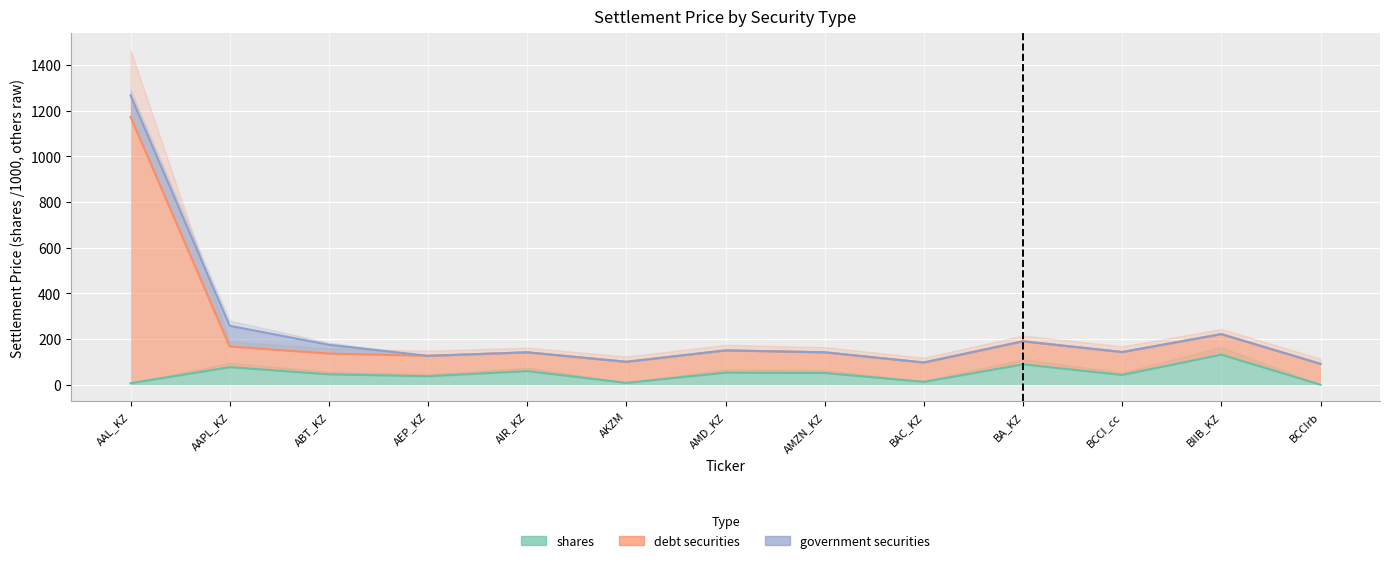

How many data points does each series have?

13